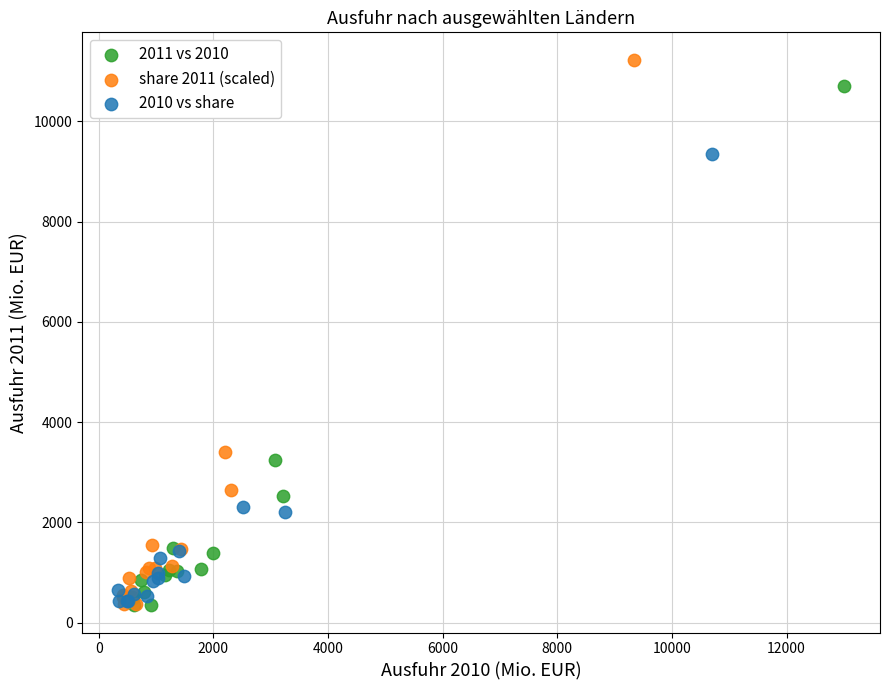

Which series reaches the maximum Y coordinate?

share 2011 (scaled)